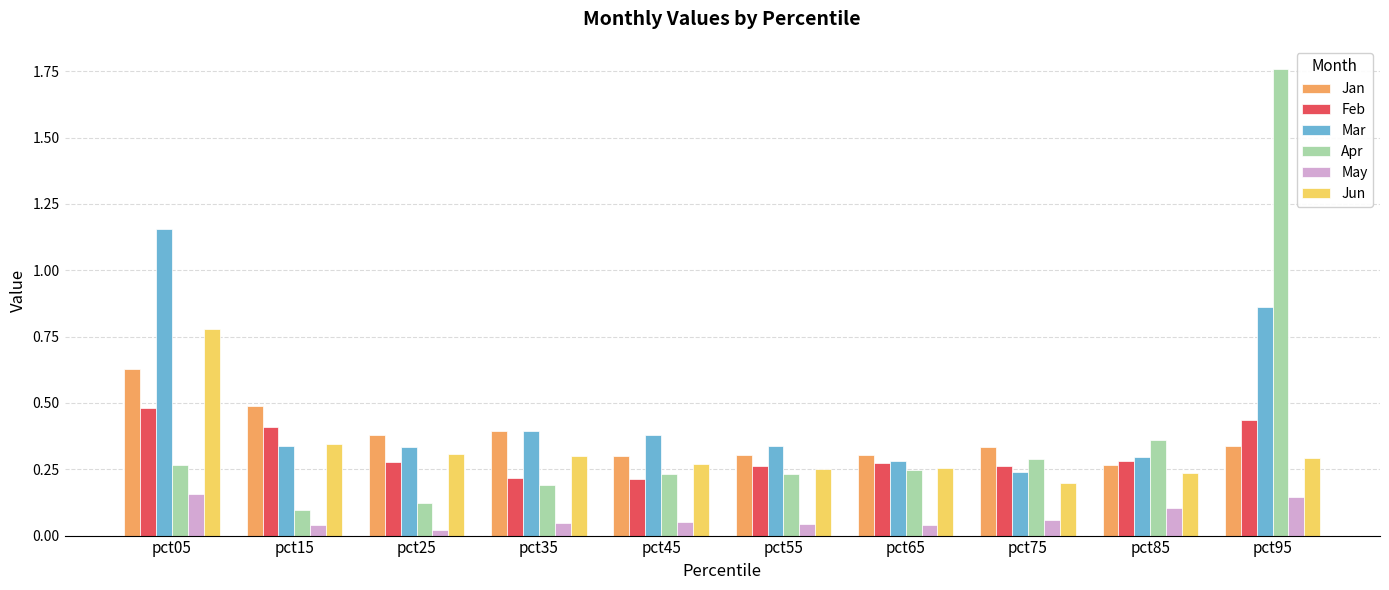

At how many categories does at least one series exceed 0?

10